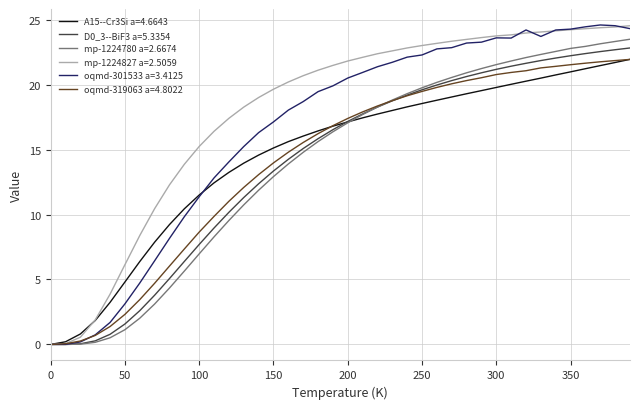

How many lines are shown in the chart?

6